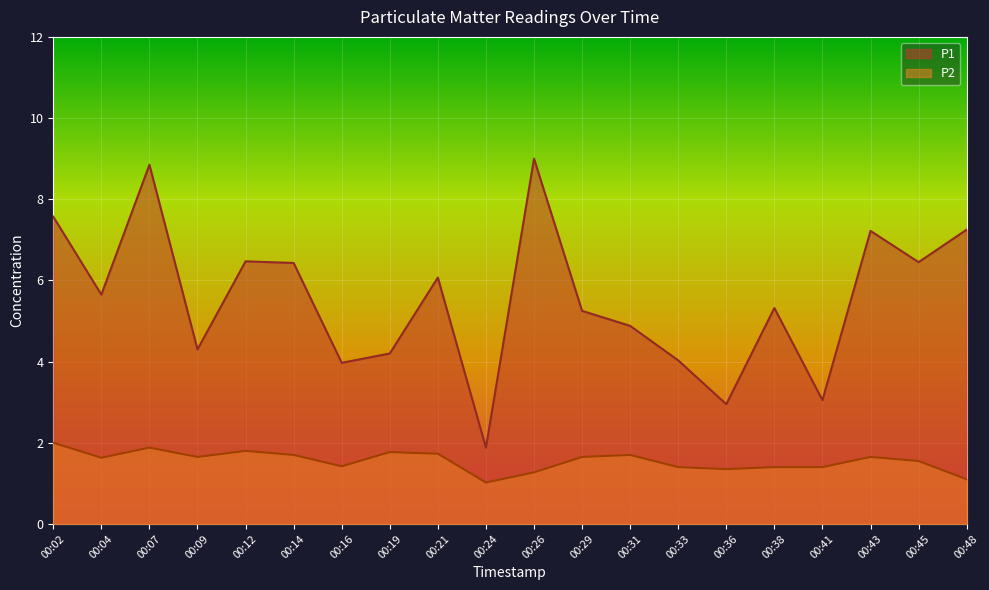

Reading left to right, extract all data points from this chart.

P1: 00:02=7.6	00:04=5.7	00:07=8.8	00:09=4.3	00:12=6.5	00:14=6.4	00:16=4.0	00:19=4.2	00:21=6.1	00:24=1.9	00:26=9.0	00:29=5.2	00:31=4.9	00:33=4.0	00:36=3.0	00:38=5.3	00:41=3.0	00:43=7.2	00:45=6.5	00:48=7.2
P2: 00:02=2.0	00:04=1.6	00:07=1.9	00:09=1.6	00:12=1.8	00:14=1.7	00:16=1.4	00:19=1.8	00:21=1.7	00:24=1.0	00:26=1.3	00:29=1.6	00:31=1.7	00:33=1.4	00:36=1.4	00:38=1.4	00:41=1.4	00:43=1.6	00:45=1.6	00:48=1.1